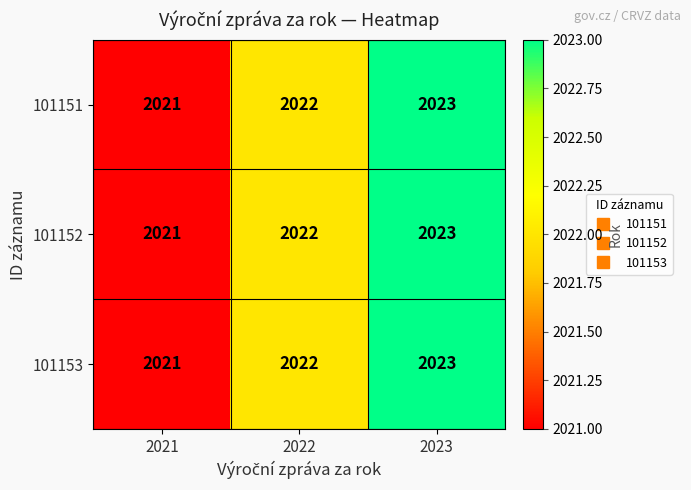

Read the 101151 value at 2021.

2021